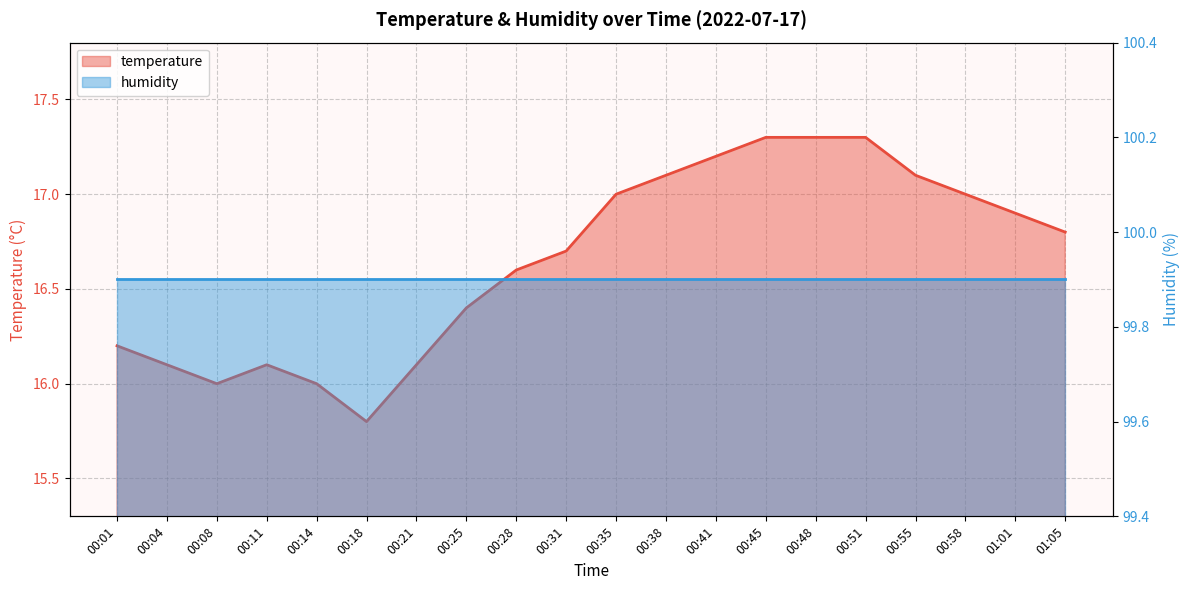

What position from the right is 00:04?

19